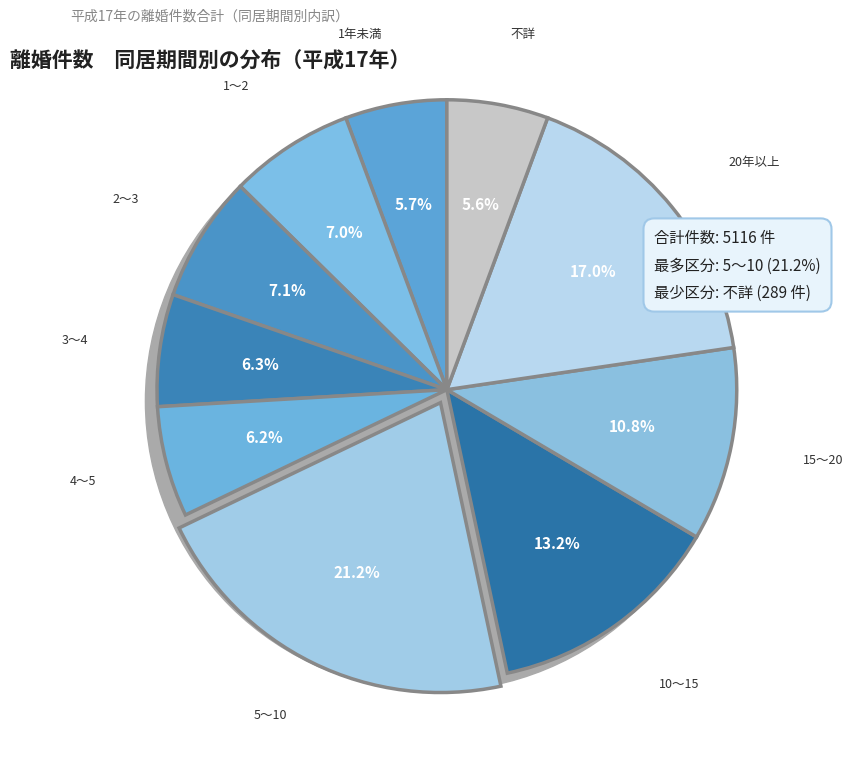

True or false: 1～2 accounts for 7% of the total.

True